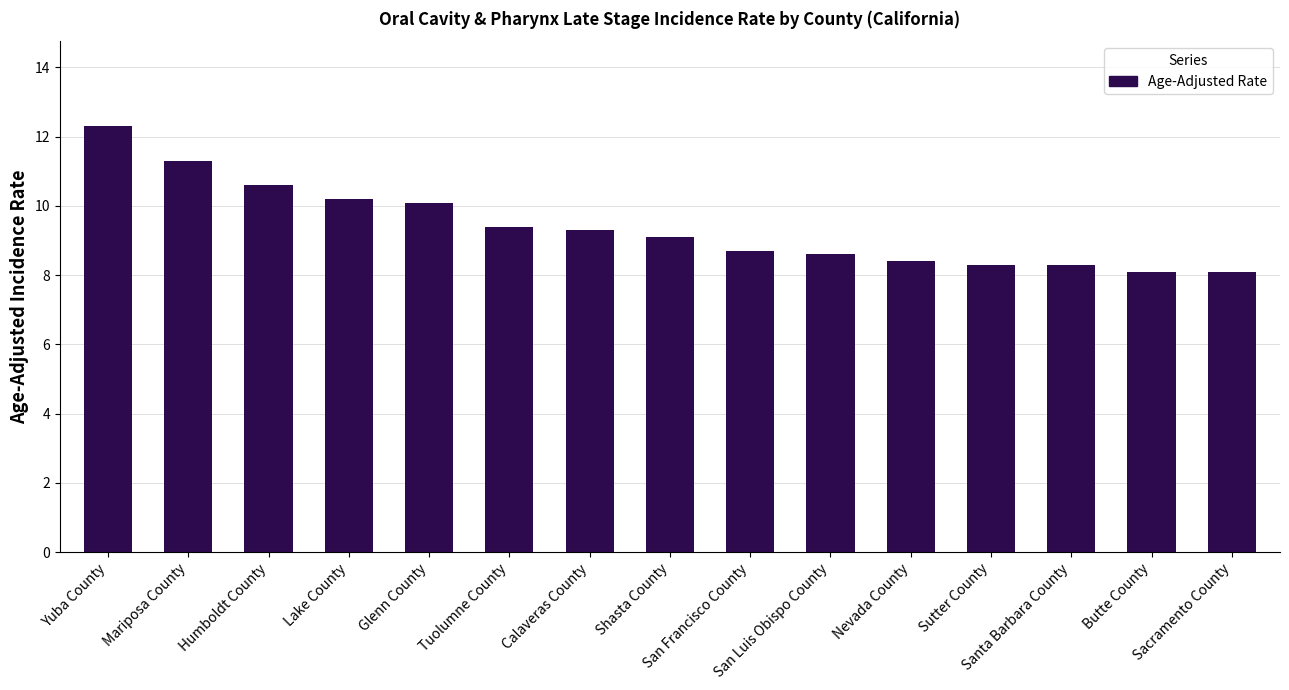

What is the greatest value displayed?

12.3